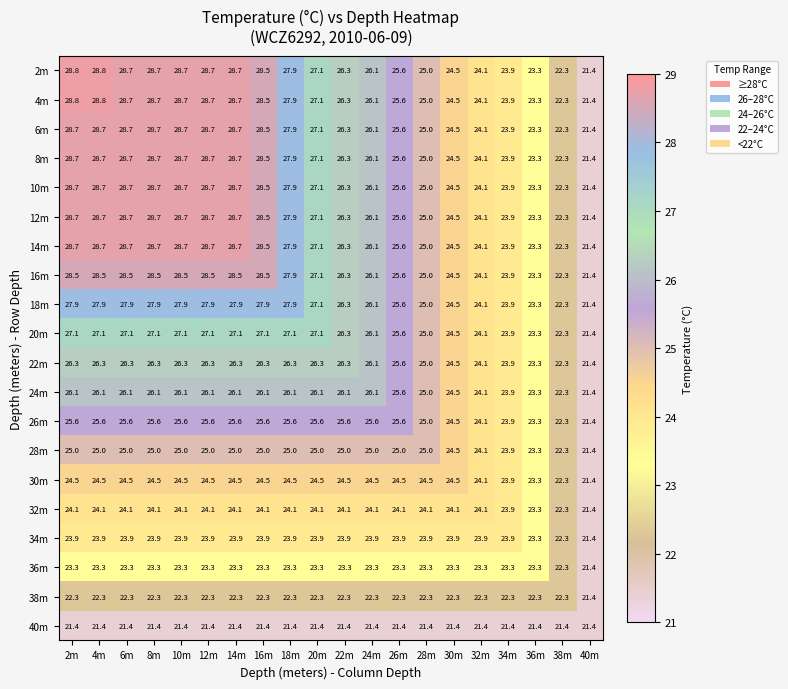

What is the total value across all series at 32m?

476.5